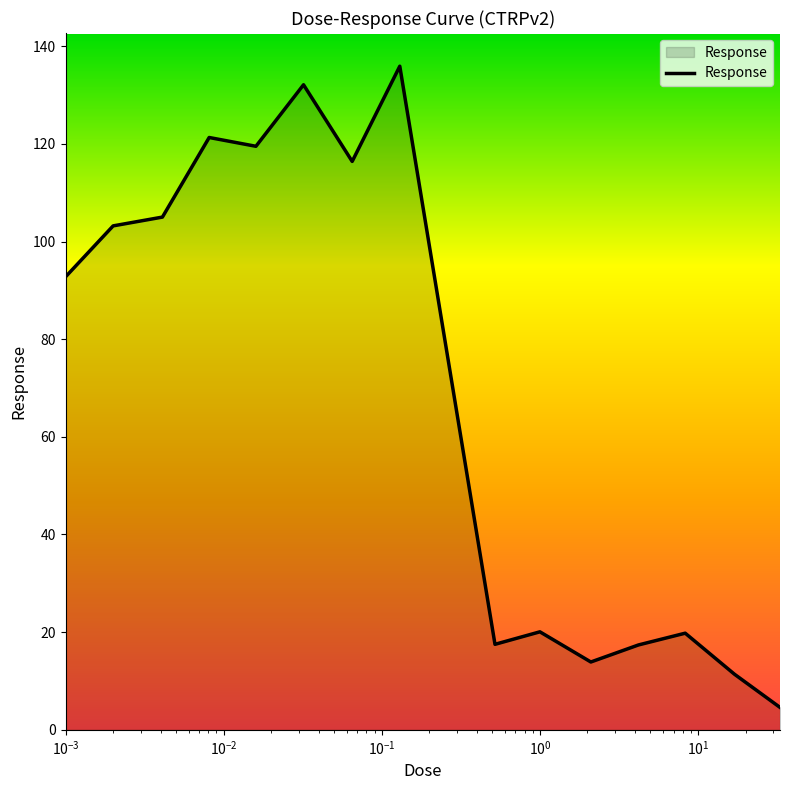

What is the greatest value displayed?

135.9